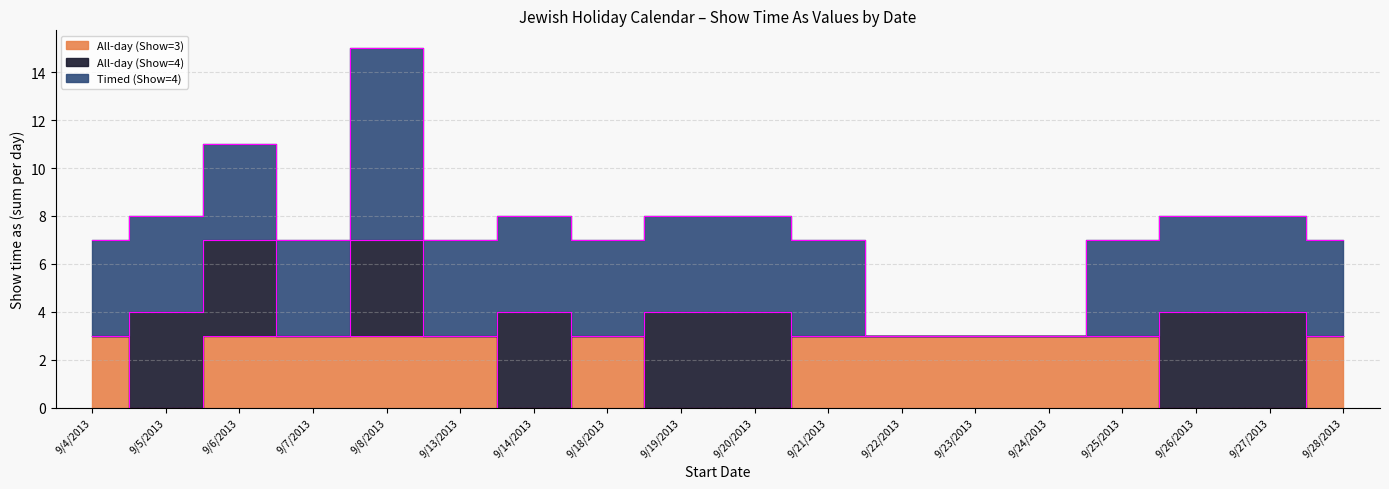

Which has a higher value, 9/27/2013 or 9/6/2013?

9/6/2013